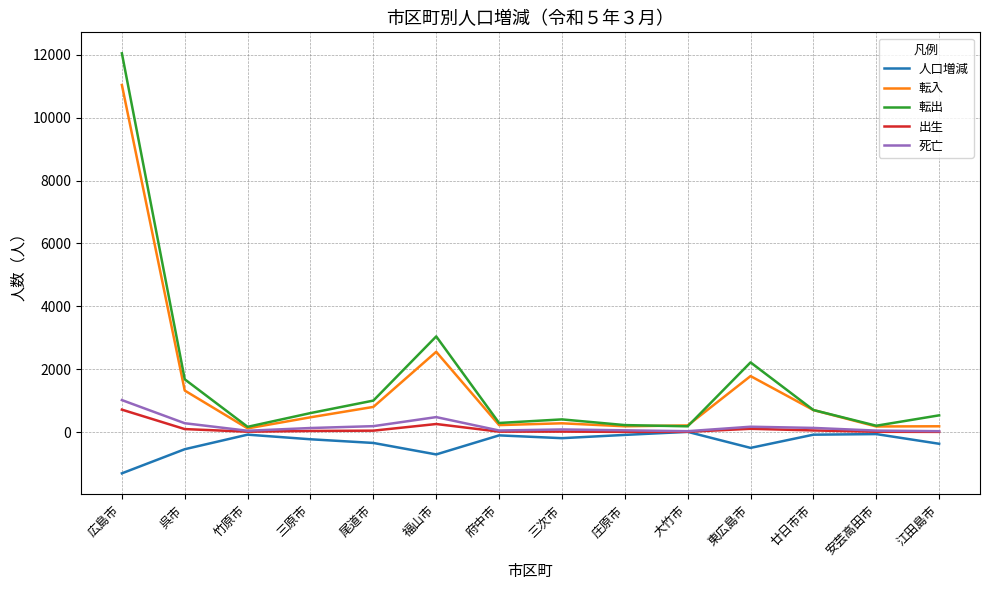

What is the difference between the second highest and minimum values in the 出生 series?

250